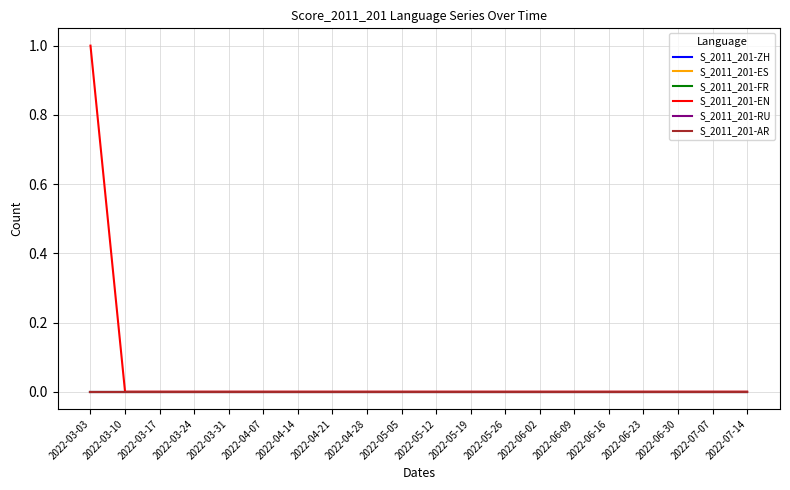

Does the chart have visible grid lines?

Yes